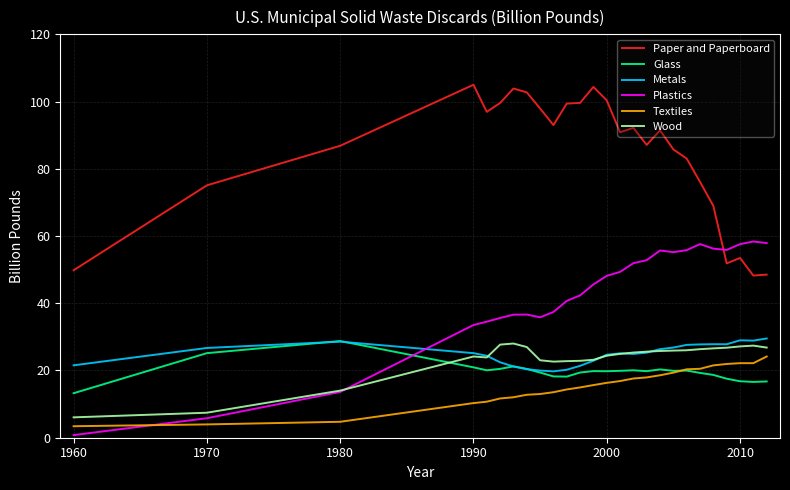

True or false: Metals and Paper and Paperboard cross at least once.

False